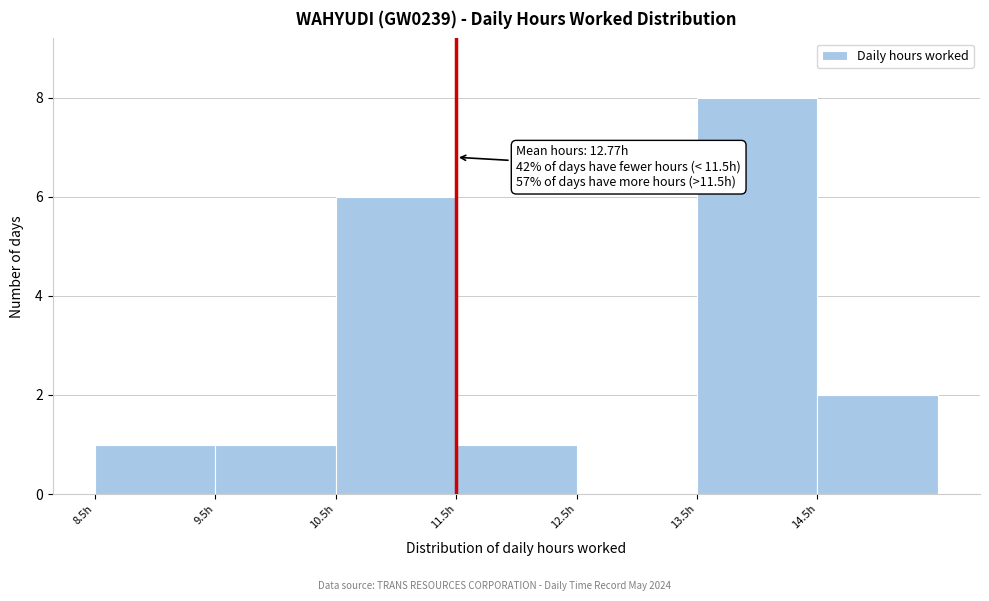

Over which range of the x-axis is the bar tallest?

13.5 to 14.5